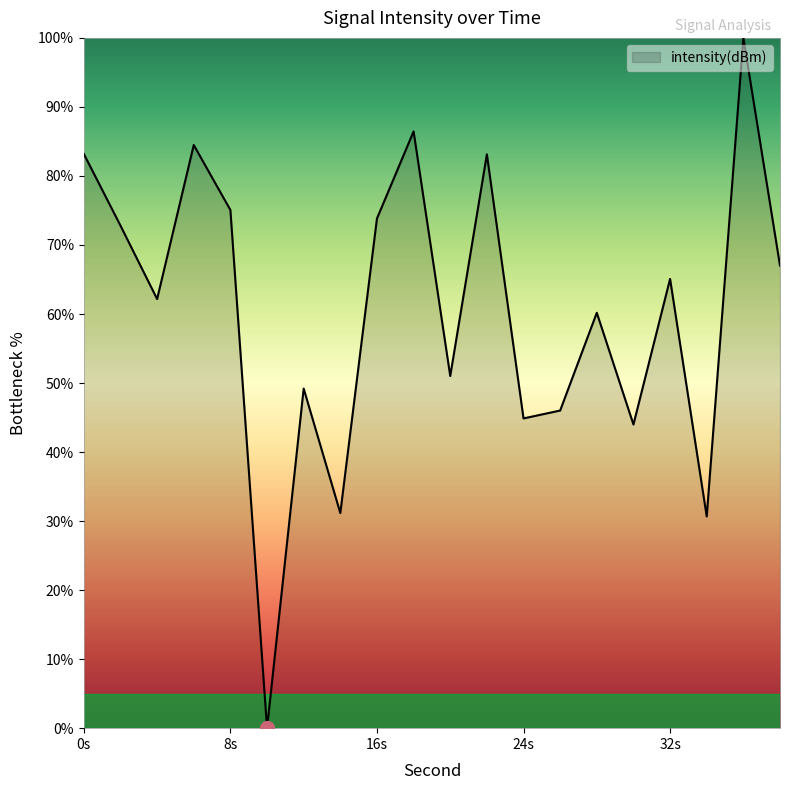

What is the greatest value displayed?

100.0